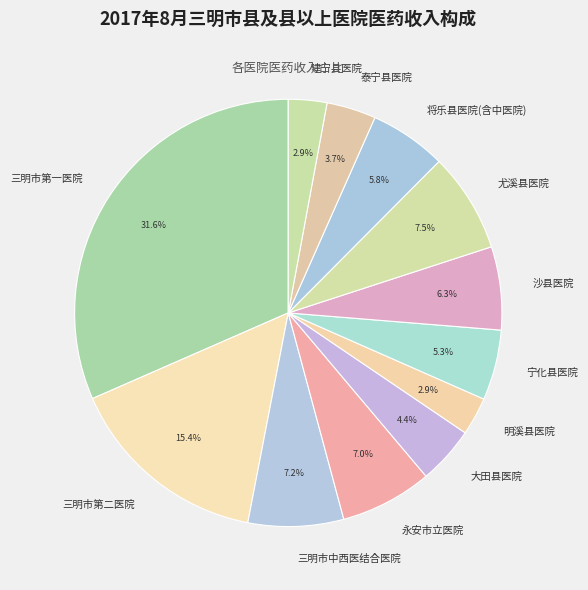

What portion of the pie excludes 沙县医院?

93.7%